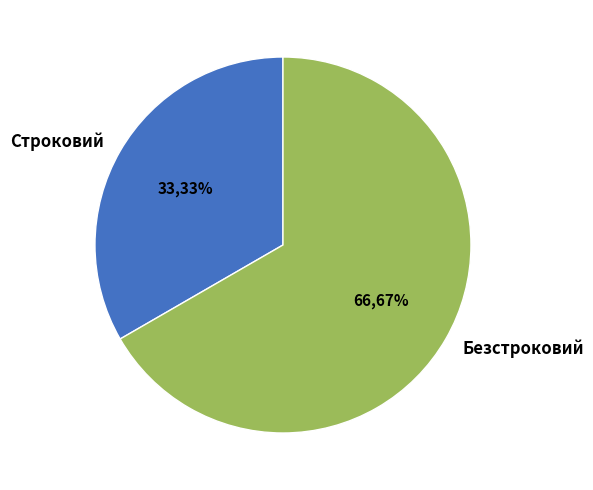

Between Строковий and Безстроковий, which is larger?

Безстроковий